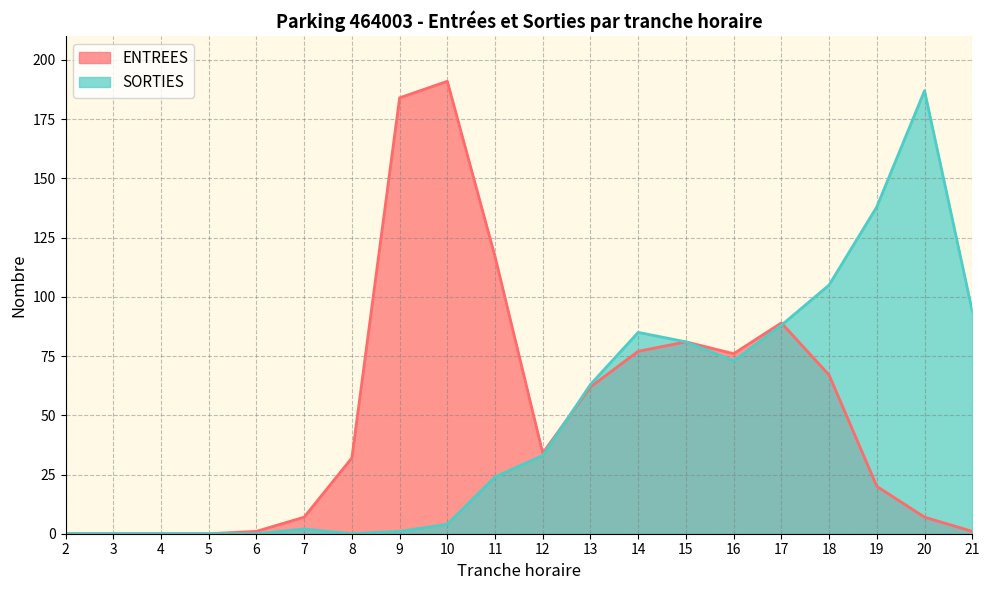

How many lines are shown in the chart?

2